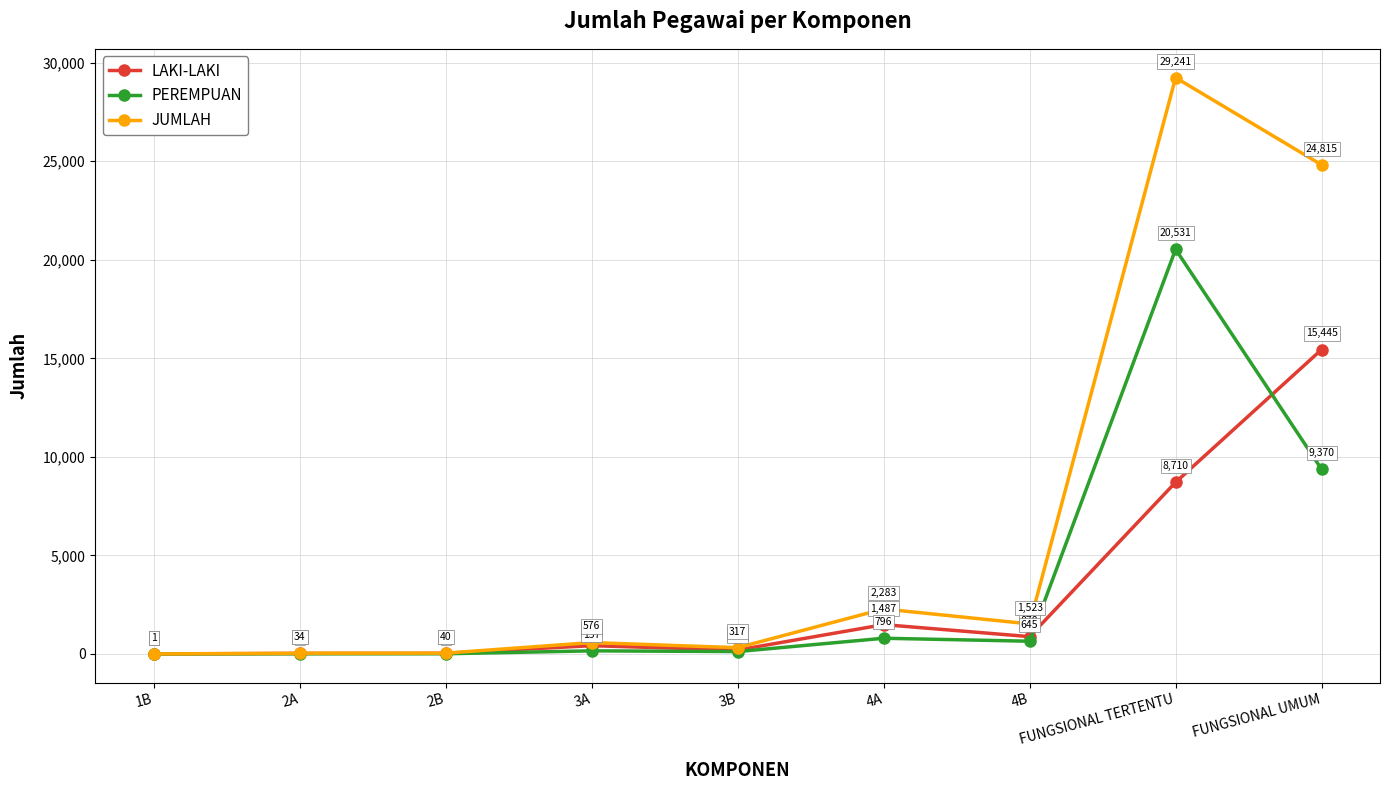

Is it true that LAKI-LAKI equals 439 at 4A?

False